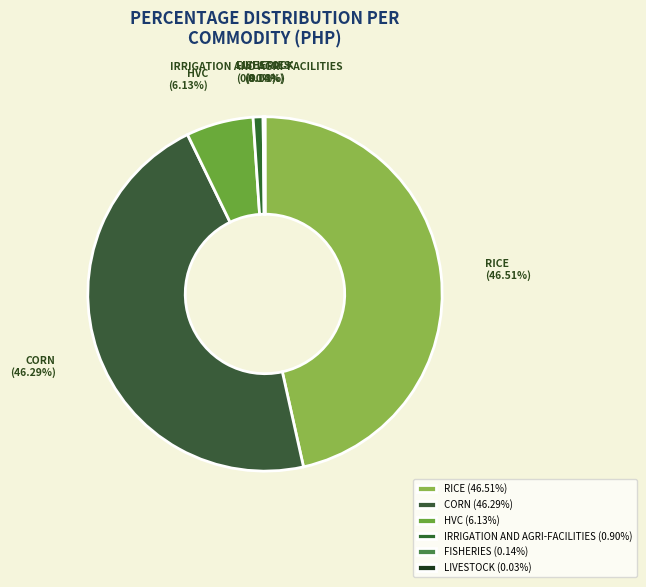

Is there a majority slice in this chart?

No